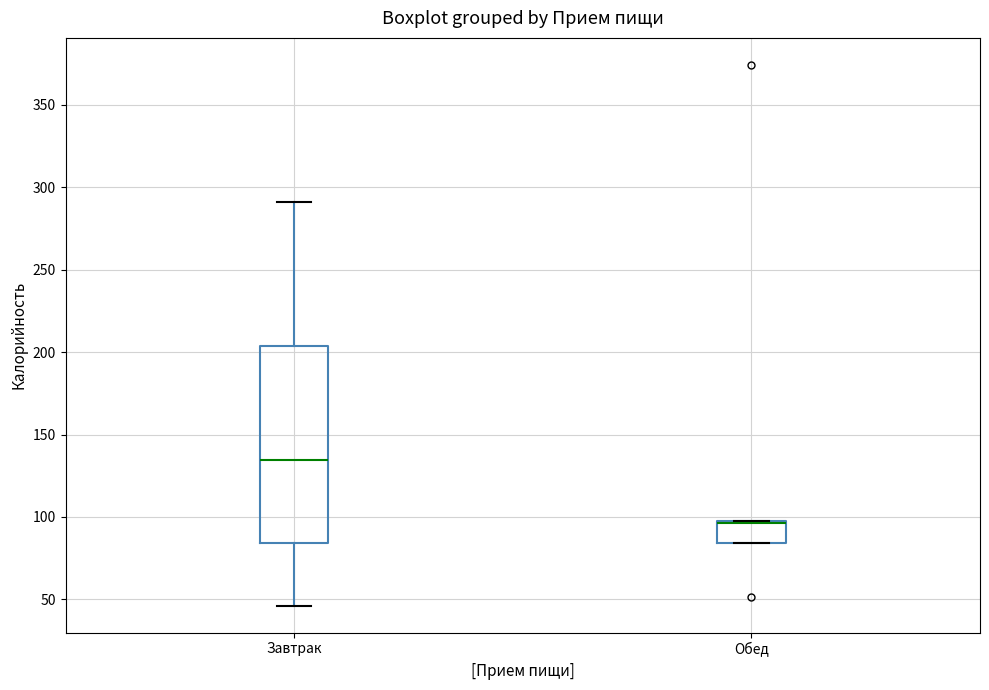

Reading left to right, transcribe this box plot: for each box, give where its median line is, the range the box spans, and where its two whiskers end, as read against the y-axis. The values are not printed on the chart, so give them approximately, as read against the axis.

Завтрак: median 135, box 85 to 205, whiskers 45 to 290
Обед: median 95 (drawn on the box's upper edge), box 85 to 100, whiskers 85 to 100